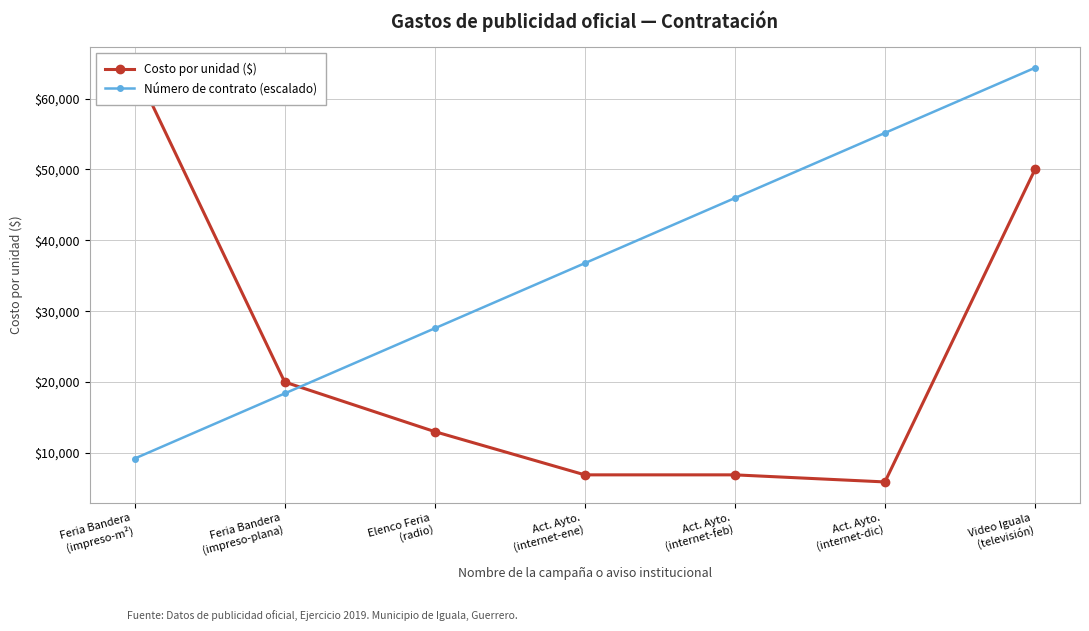

What is the label of the 4th point from the right?

Act. Ayto.
(internet-ene)